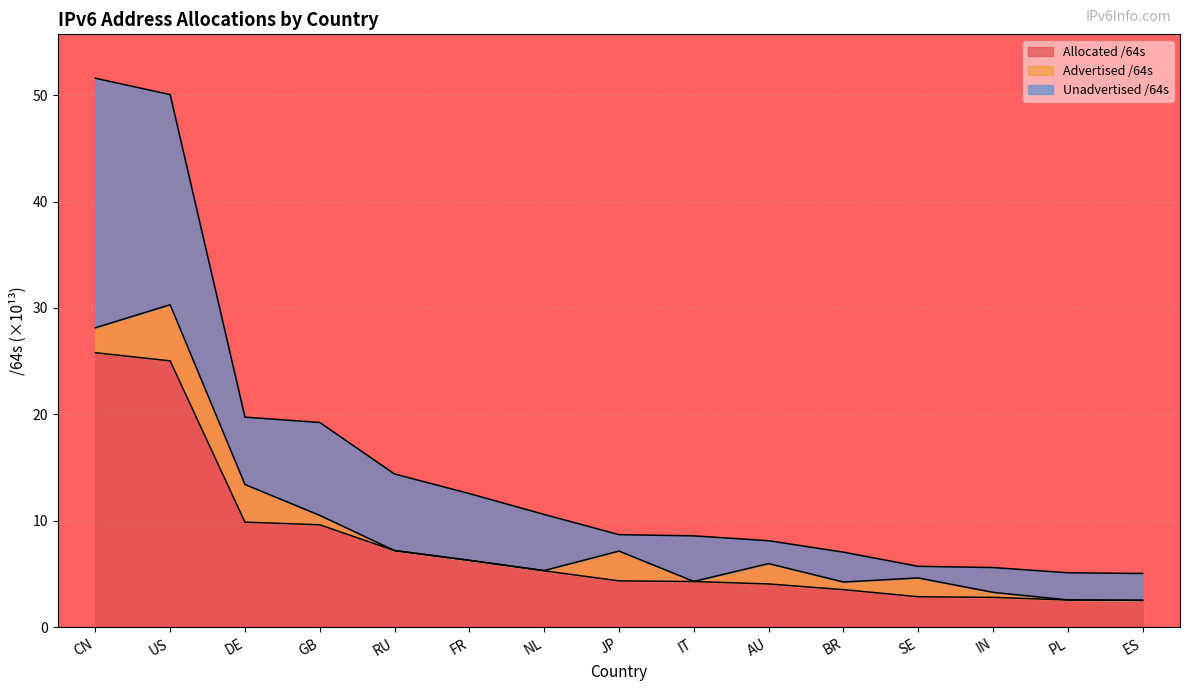

The value of Allocated /64s at BR is 3.5. True or false?

True